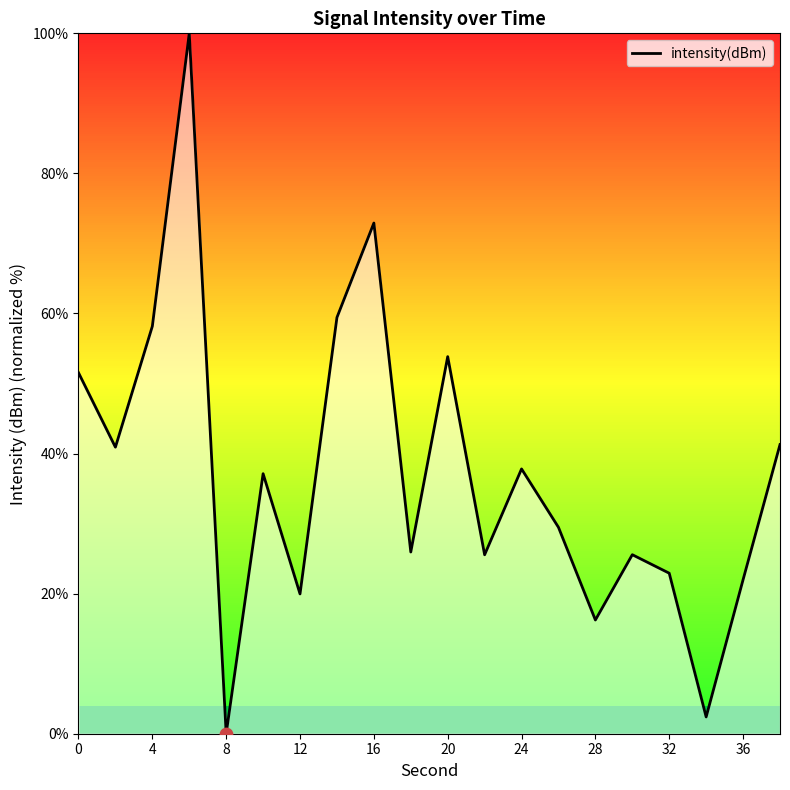

What is the difference between the maximum and minimum values?

100.0